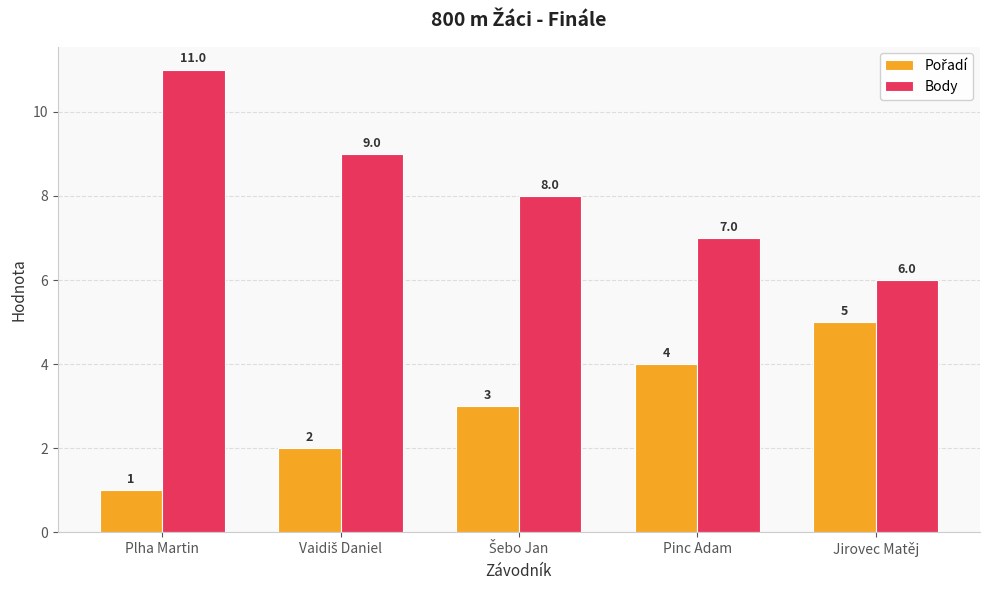

At which label does Body reach its peak?

Plha Martin